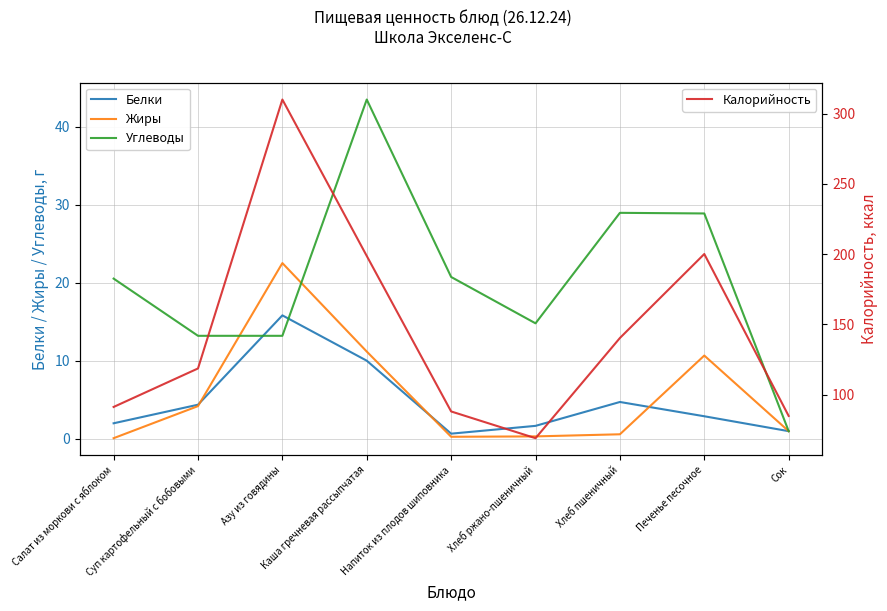

Where does the Углеводы series first go above 20?

Салат из моркови с яблоком